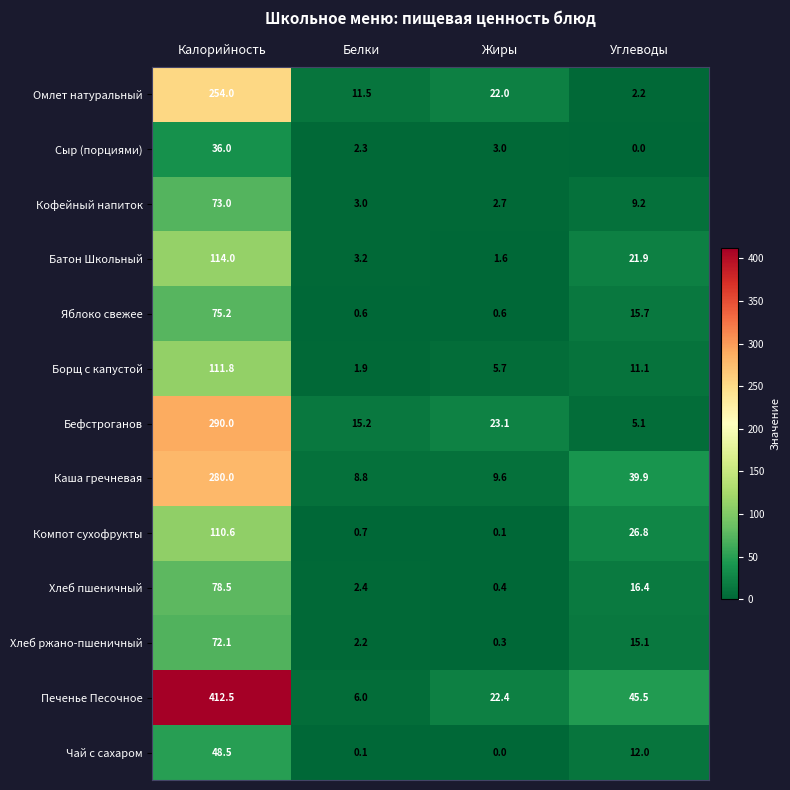

What is the difference between the second highest and minimum values in the Печенье Песочное series?

39.5